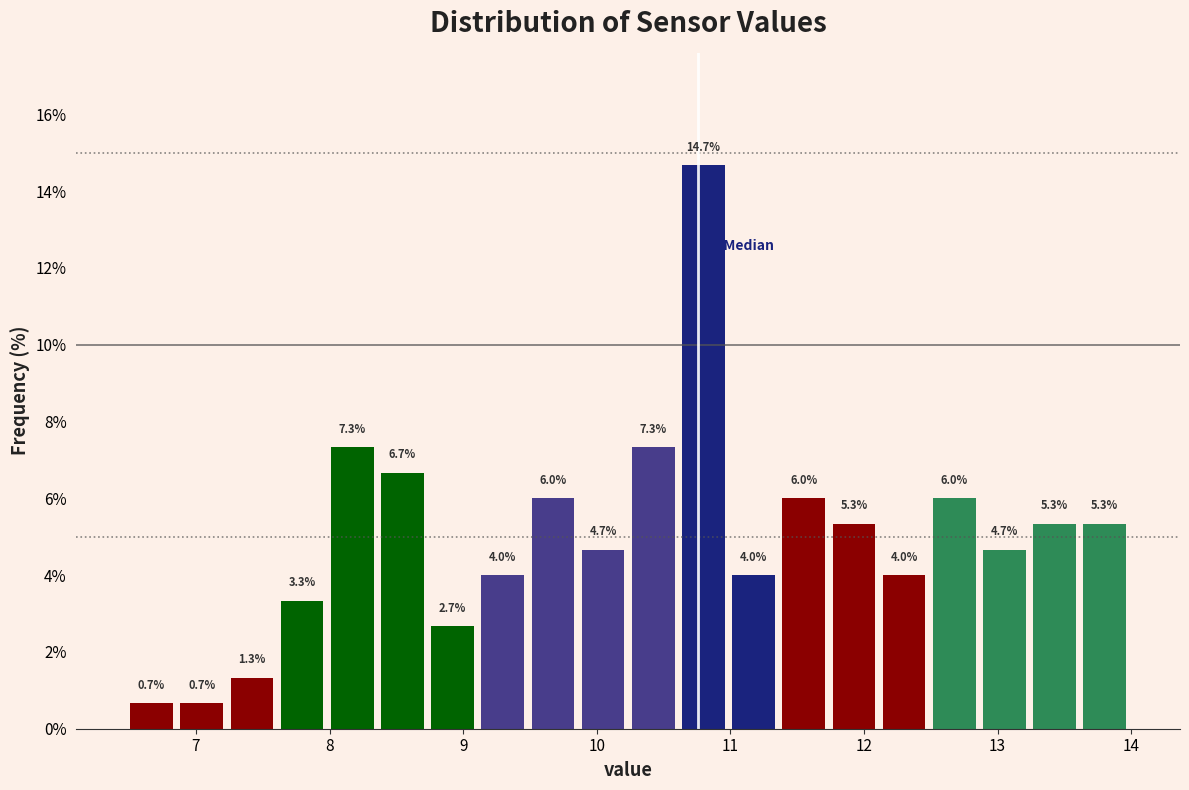

Around what value on the x-axis is the tallest bar? Give the approximate position of its centre, as read against the axis.

10.8